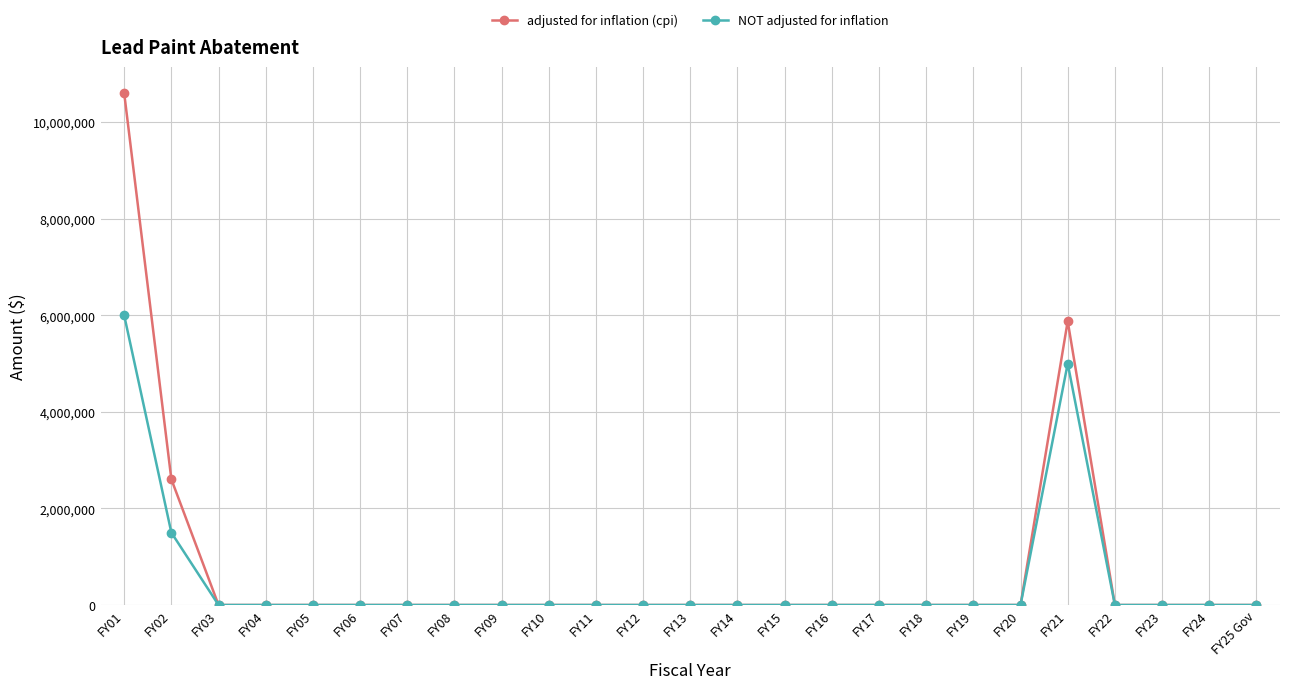

List the series in order of their overall mean, highest first.

adjusted for inflation (cpi), NOT adjusted for inflation